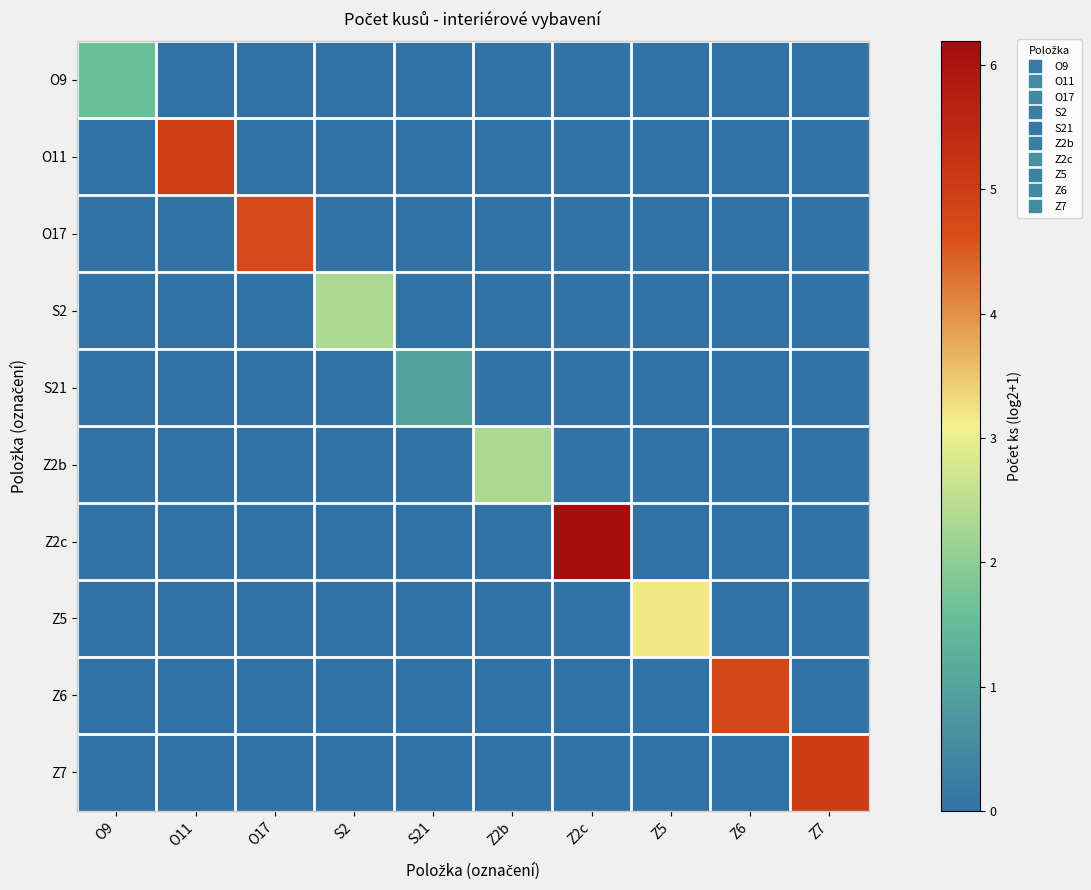

Which series has the largest range (max minus min)?

Z2c